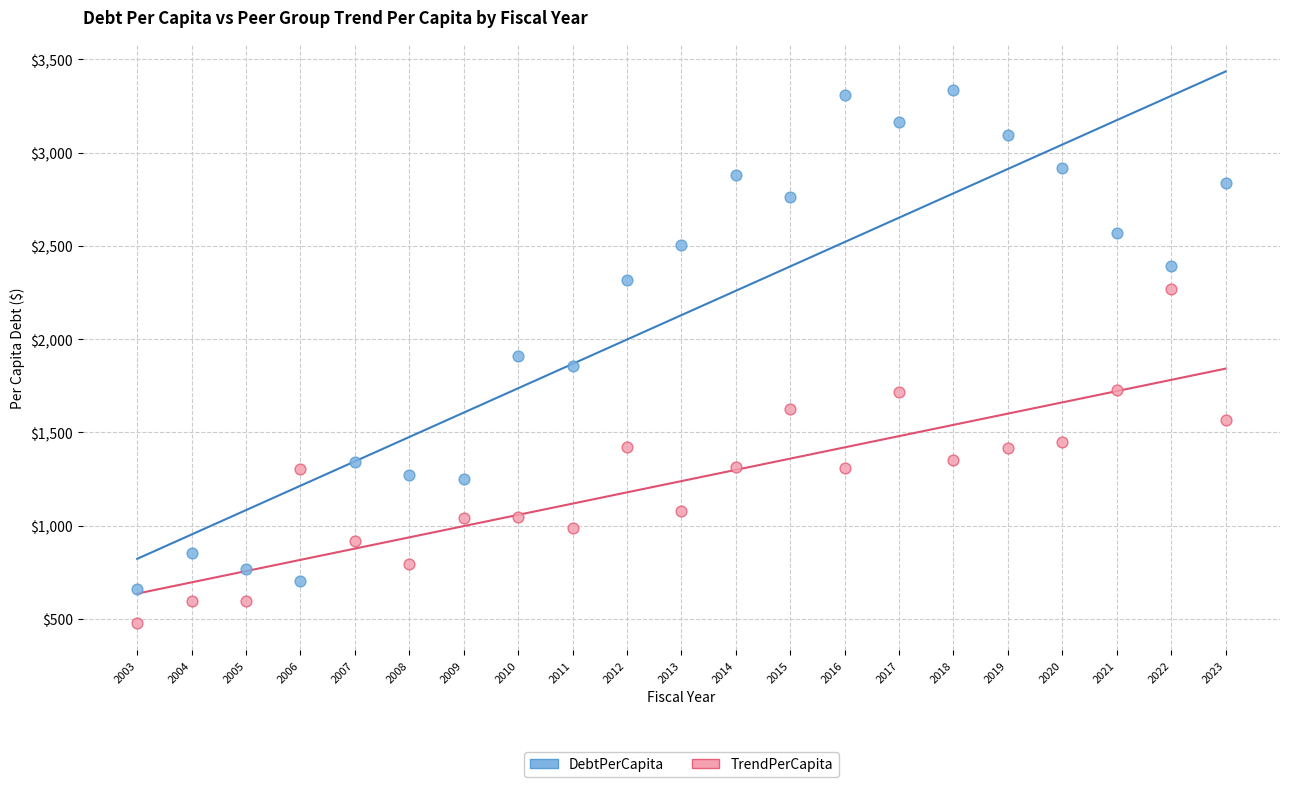

What are all the series names shown in the legend?

DebtPerCapita, TrendPerCapita